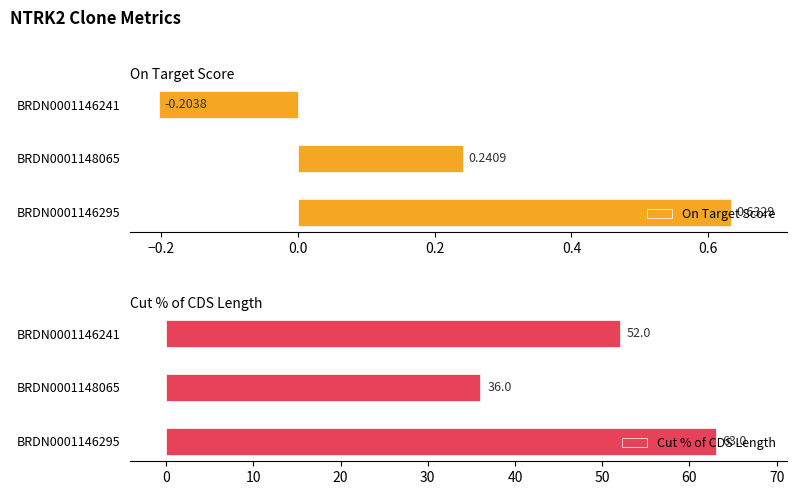

The value of Cut % of CDS Length at BRDN0001146241 is 83. True or false?

False